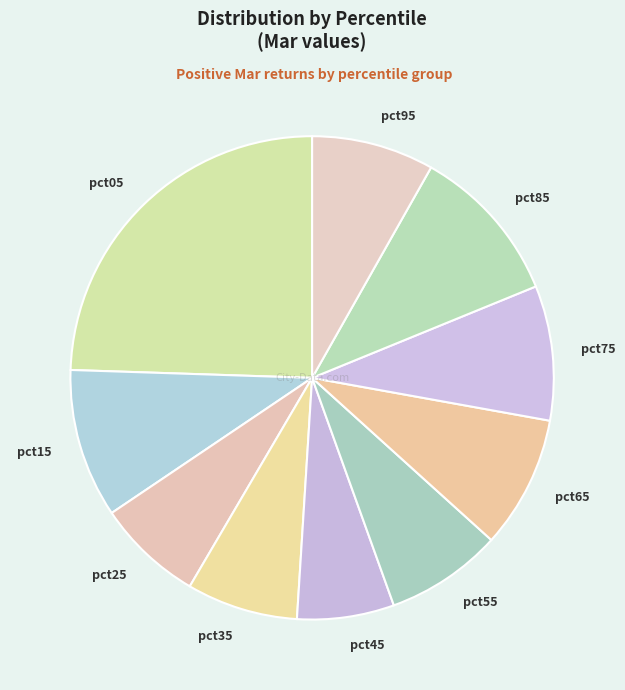

Do pct25 and pct85 together represent more than half of the pie?

No